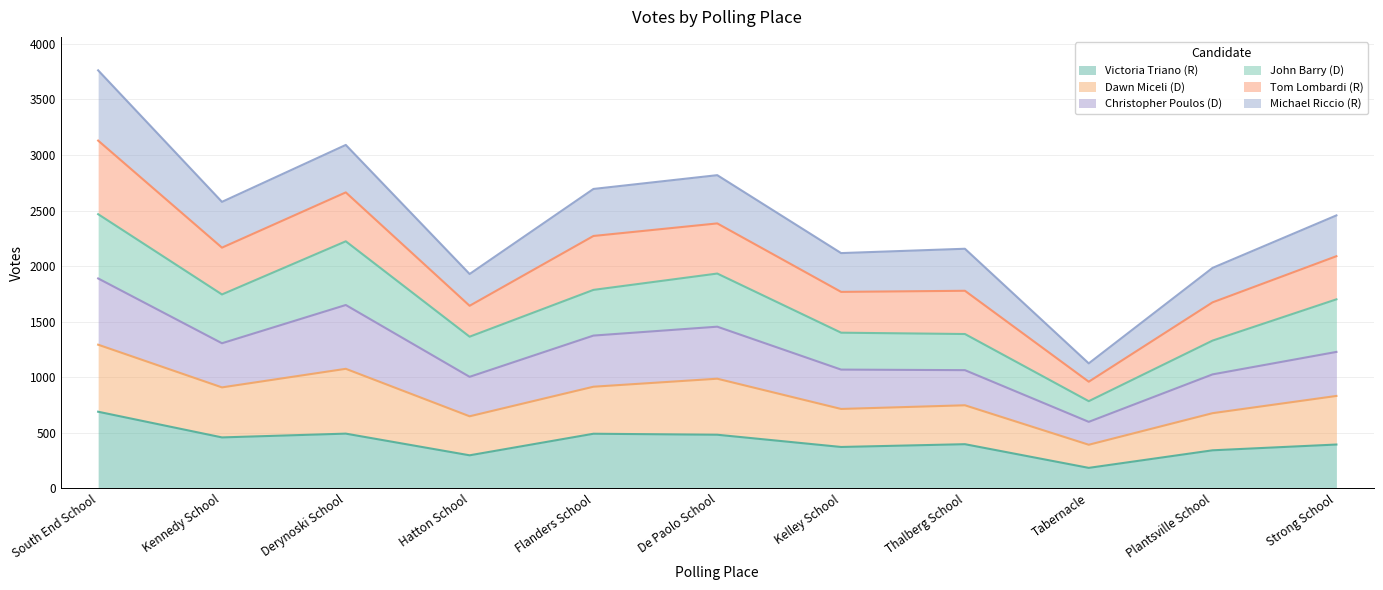

What are all the series names shown in the legend?

Victoria Triano (R), Dawn Miceli (D), Christopher Poulos (D), John Barry (D), Tom Lombardi (R), Michael Riccio (R)